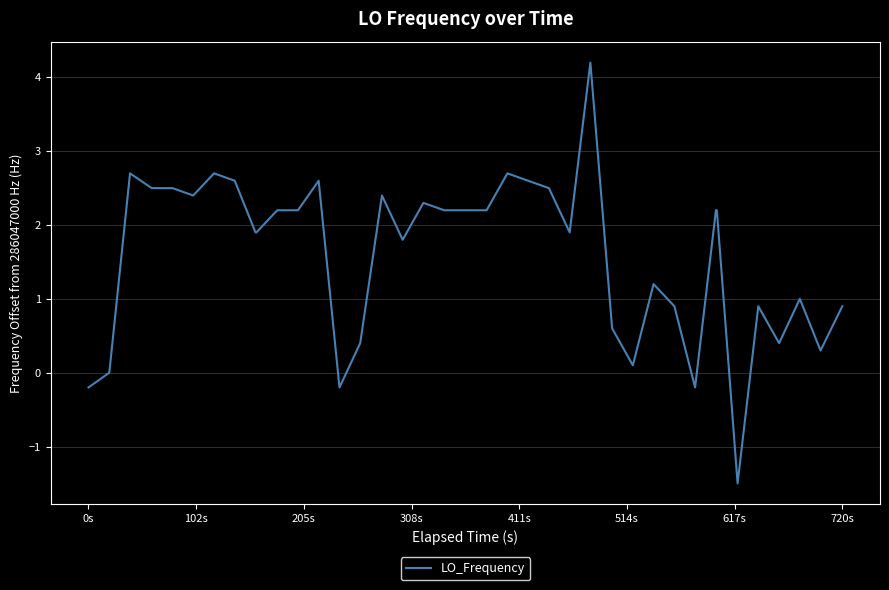

What is the minimum value shown in the chart?

-1.5